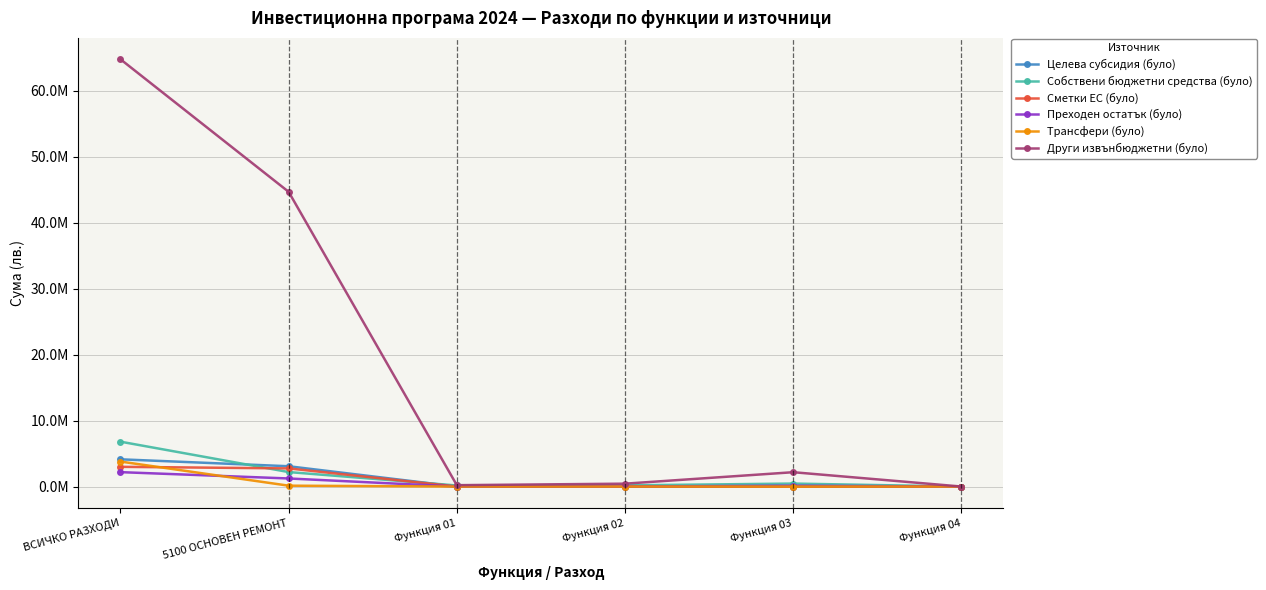

What is the difference between the maximum and second lowest values in the Сметки ЕС (було) series?

2988994